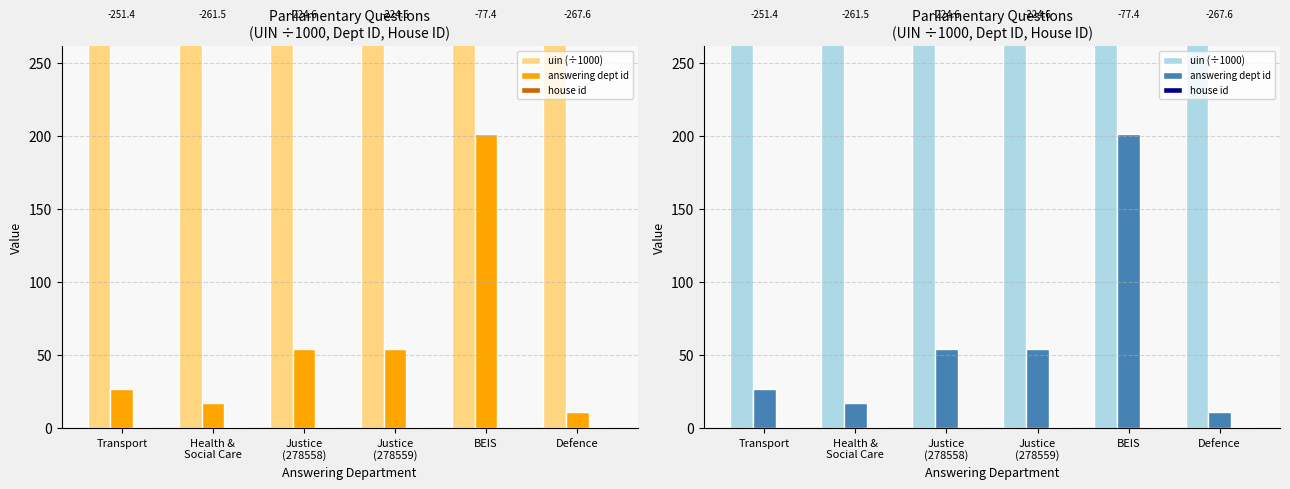

Which series has the widest spread of values?

answering dept id